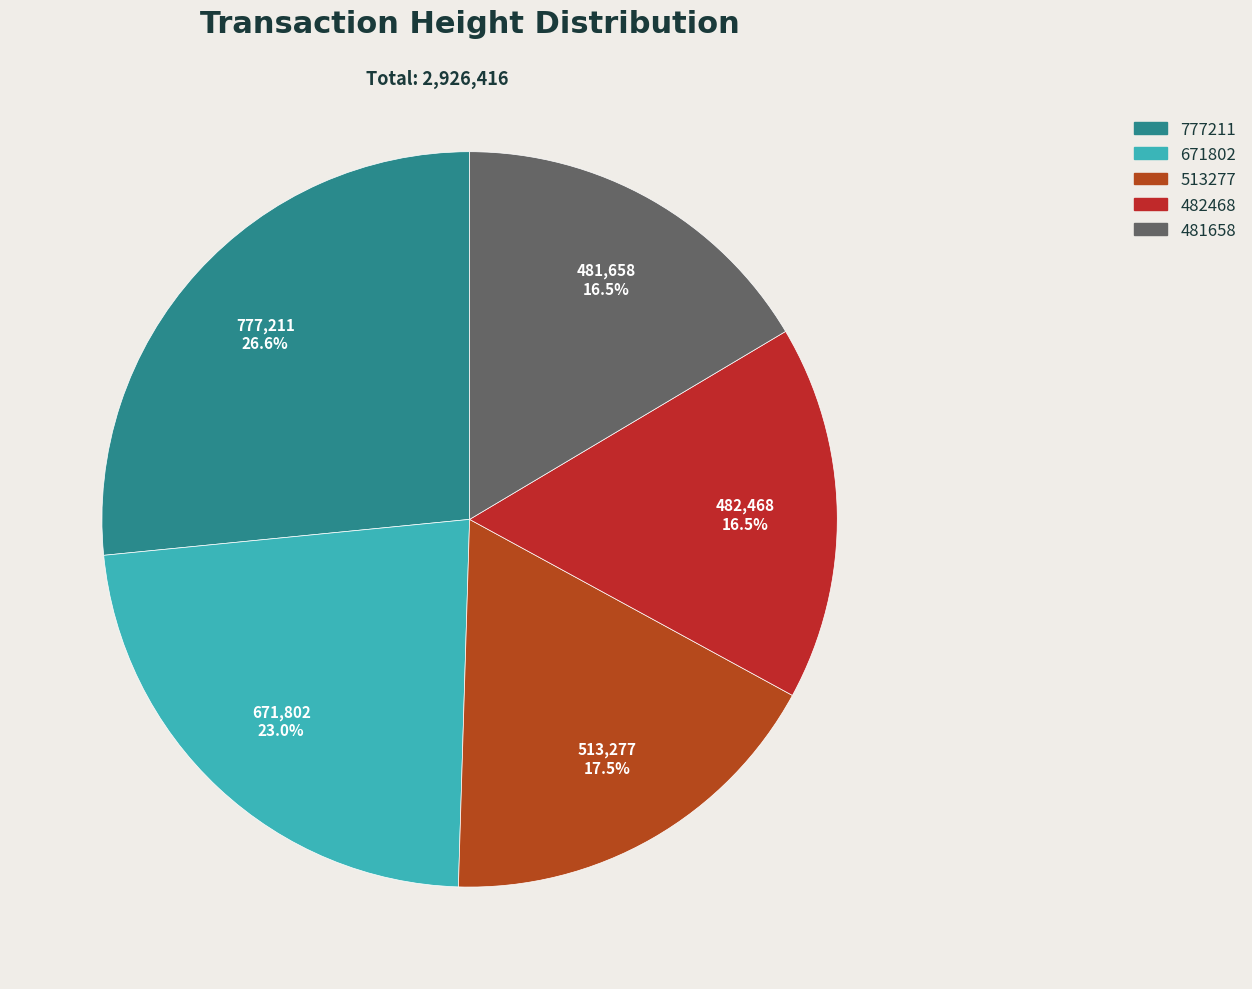

Which slice is the smallest?

481658